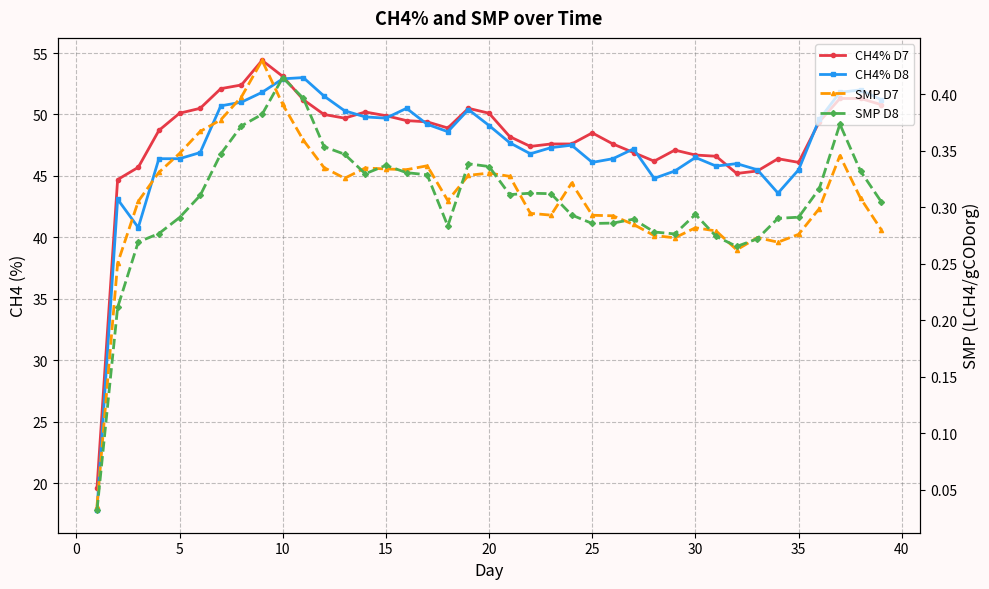

Reading left to right, what are all the values shown in this chart?

CH4% D7: 19.6	44.7	45.7	48.7	50.1	50.5	52.1	52.4	54.4	53.1	51.2	50.0	49.7	50.2	49.9	49.5	49.4	48.9	50.5	50.1	48.2	47.4	47.6	47.6	48.5	47.6	46.9	46.2	47.1	46.7	46.6	45.2	45.4	46.4	46.1	49.4	51.3	51.3	50.8
CH4% D8: 17.8	43.1	40.8	46.4	46.4	46.9	50.7	51.0	51.8	52.9	53.0	51.5	50.3	49.8	49.7	50.5	49.2	48.6	50.4	49.1	47.7	46.8	47.3	47.5	46.1	46.4	47.2	44.8	45.4	46.5	45.8	46.0	45.5	43.6	45.5	49.6	51.8	52.0	51.2
SMP D7: 0.0	0.3	0.3	0.3	0.3	0.4	0.4	0.4	0.4	0.4	0.4	0.3	0.3	0.3	0.3	0.3	0.3	0.3	0.3	0.3	0.3	0.3	0.3	0.3	0.3	0.3	0.3	0.3	0.3	0.3	0.3	0.3	0.3	0.3	0.3	0.3	0.3	0.3	0.3
SMP D8: 0.0	0.2	0.3	0.3	0.3	0.3	0.3	0.4	0.4	0.4	0.4	0.4	0.3	0.3	0.3	0.3	0.3	0.3	0.3	0.3	0.3	0.3	0.3	0.3	0.3	0.3	0.3	0.3	0.3	0.3	0.3	0.3	0.3	0.3	0.3	0.3	0.4	0.3	0.3